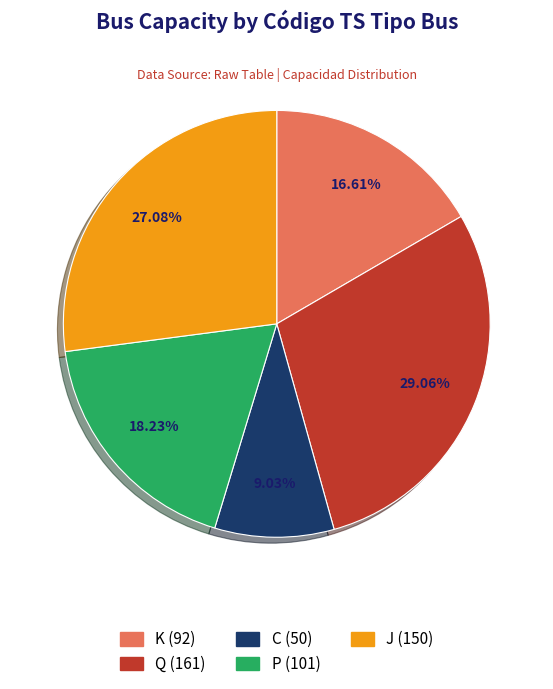

Combined, what portion of the pie is Q and J?

56.1%